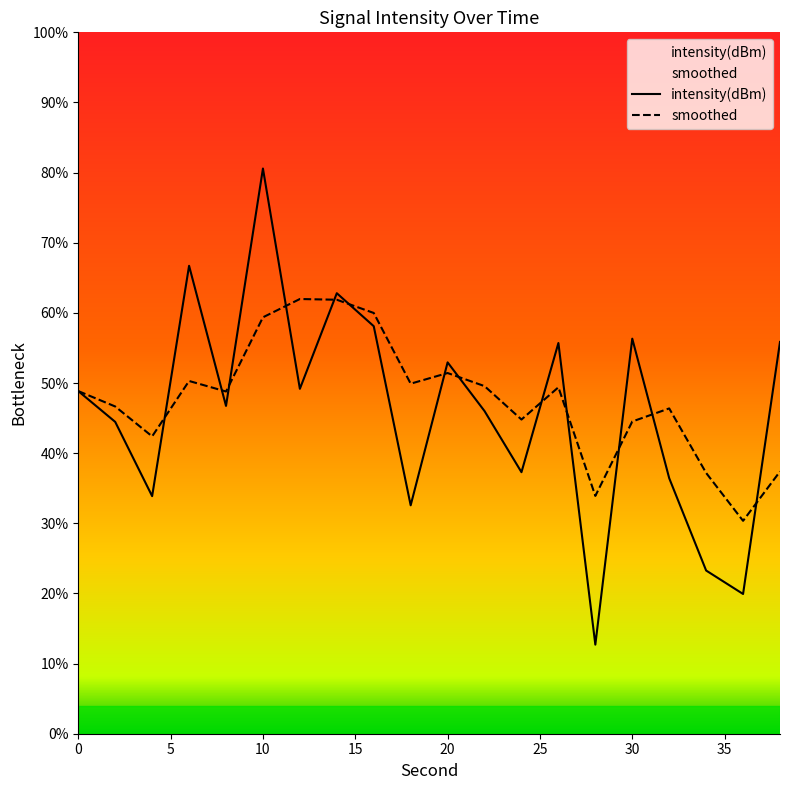

Which series has the largest range (max minus min)?

intensity(dBm)